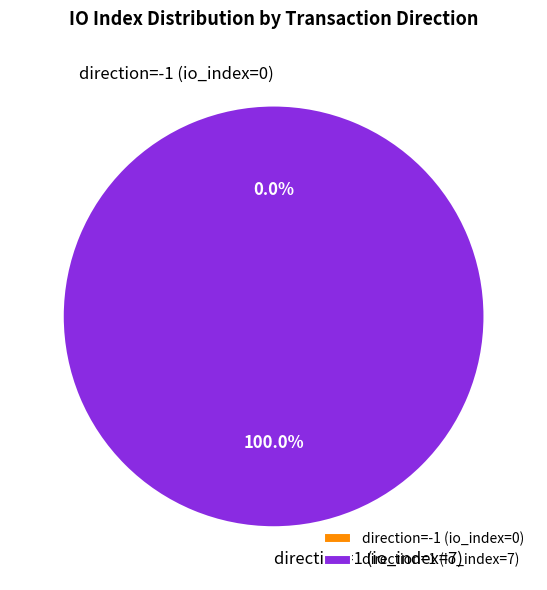

What portion of the pie excludes direction=-1 (io_index=0)?

100.0%